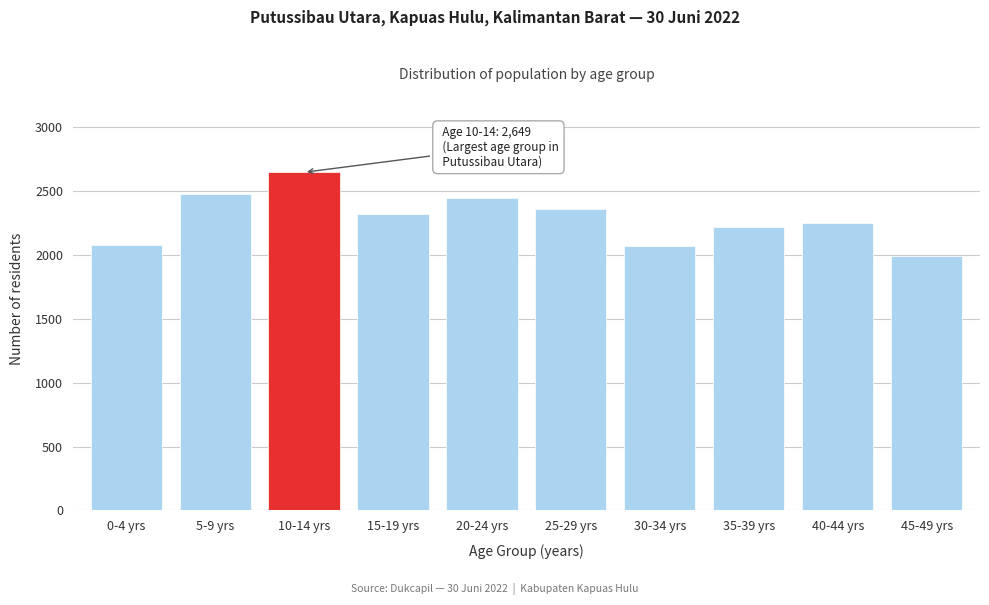

Is it true that the value at 35-39 yrs is 1097?

False